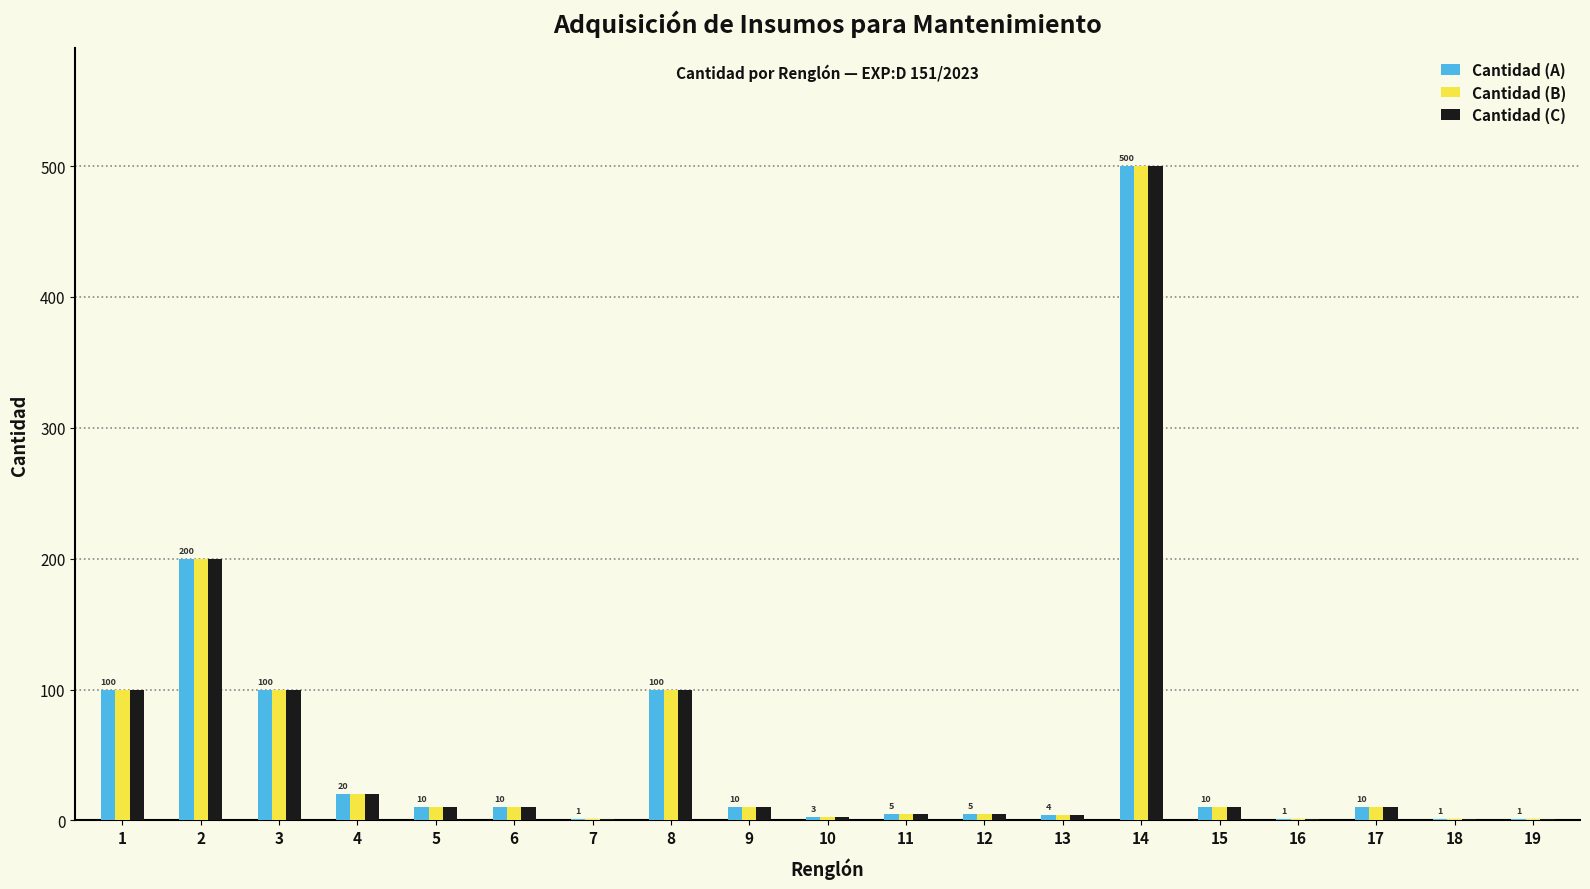

At which category does the chart reach its peak across all series?

14